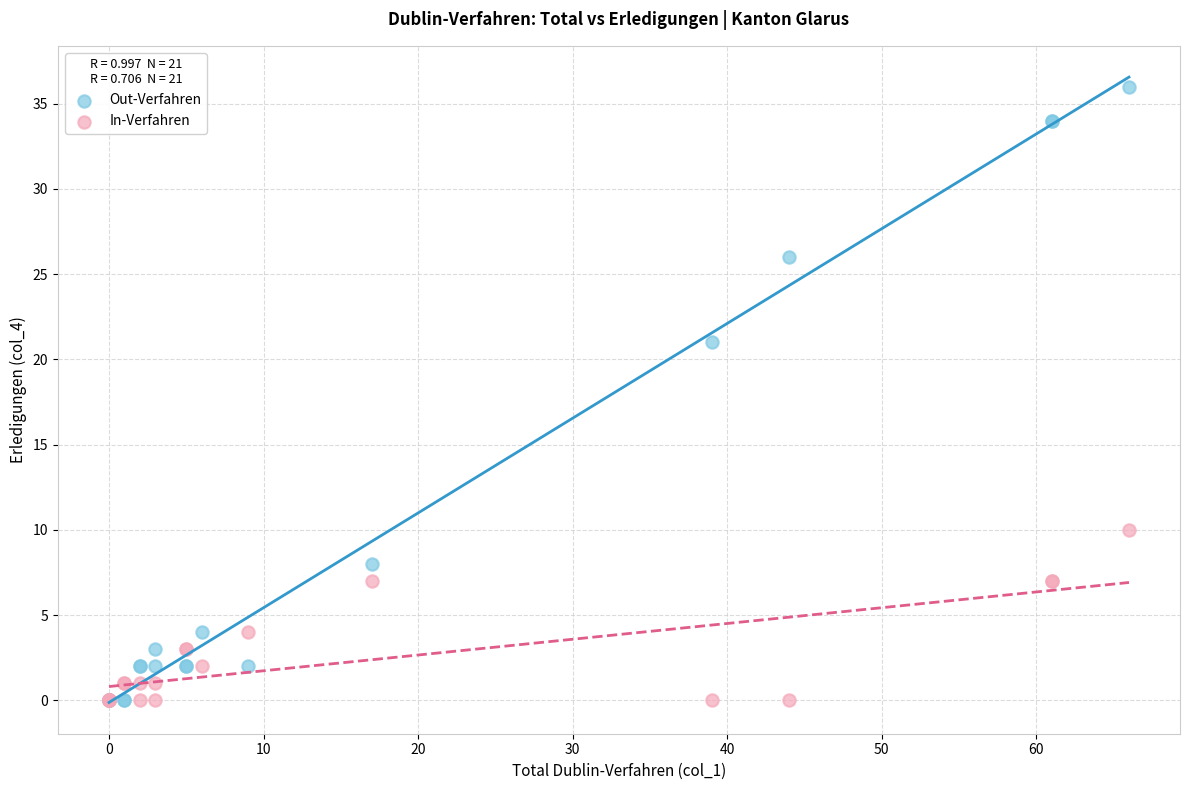

In the Out-Verfahren series, what Y value is closest to 18?

21